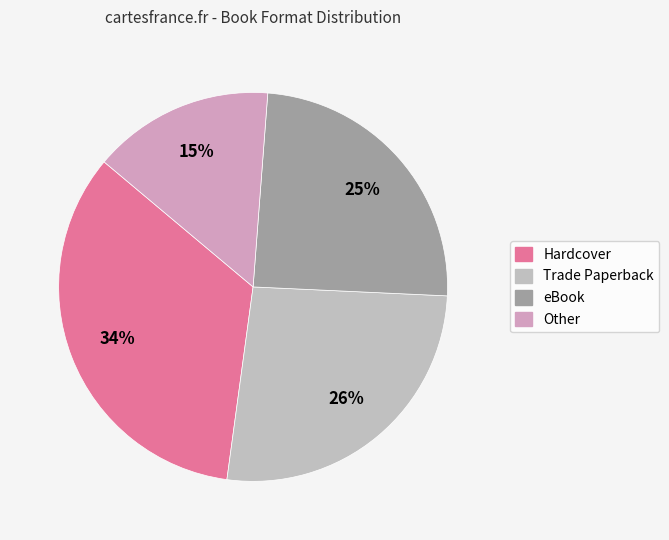

How many segments does this pie chart have?

4